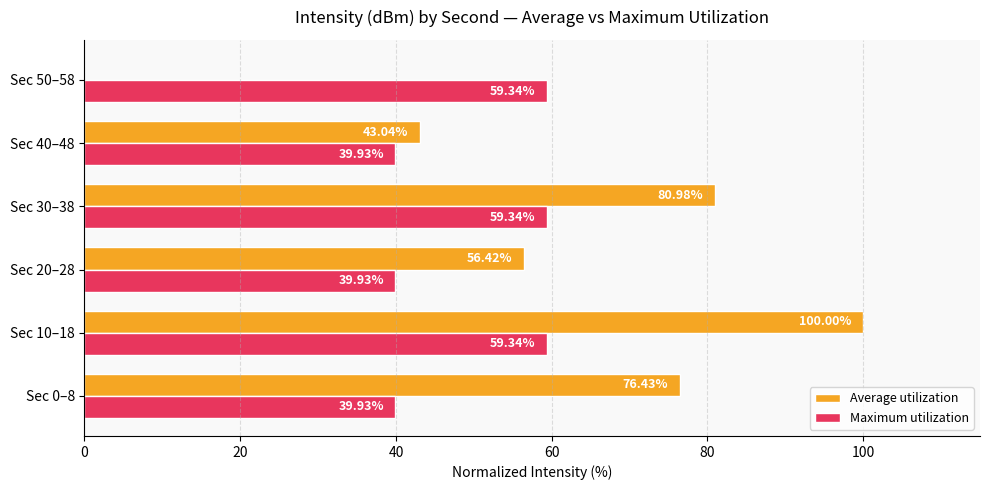

Which series has the widest spread of values?

Average utilization